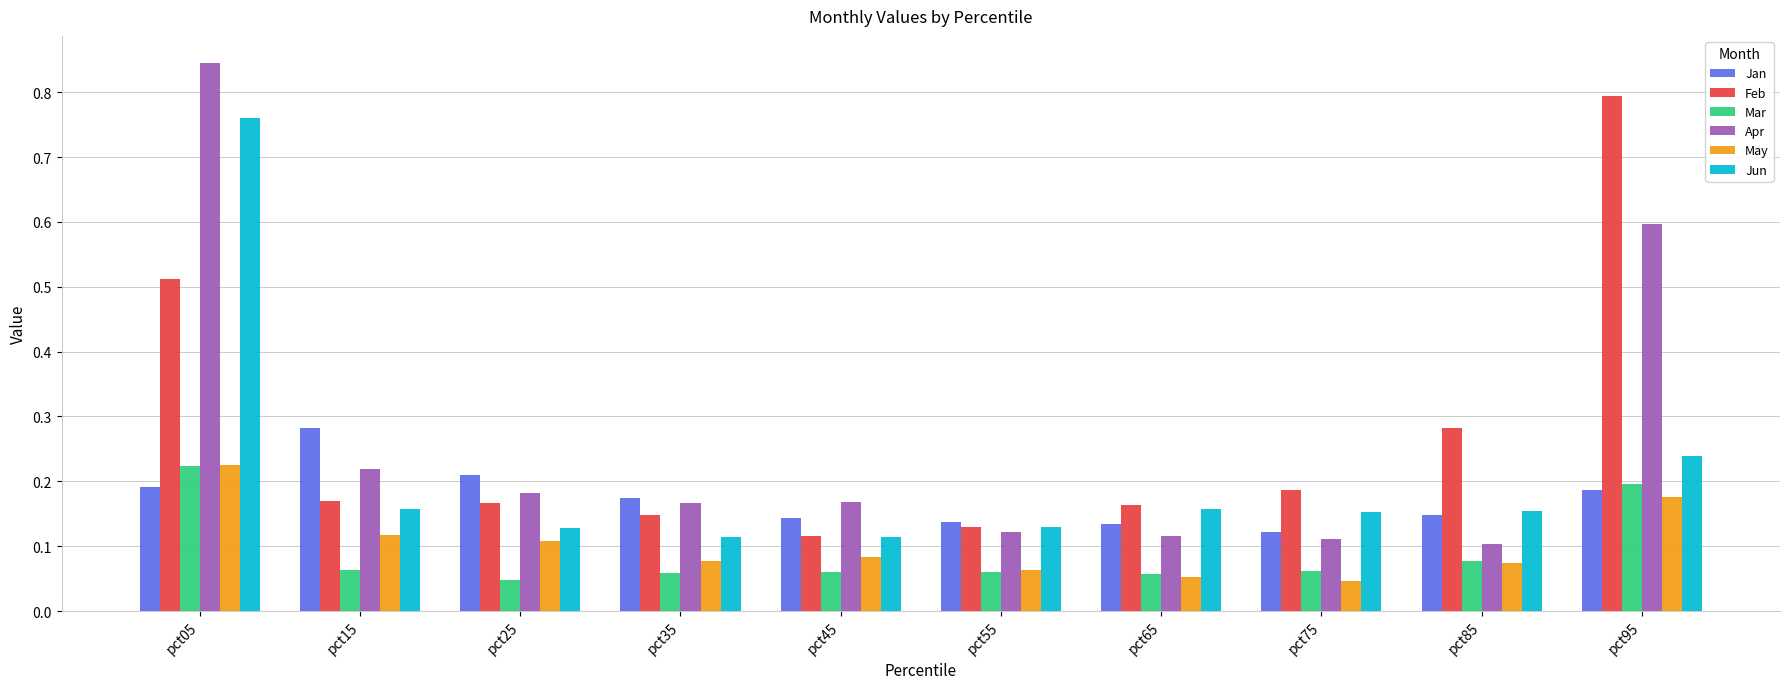

Which series has the largest range (max minus min)?

Apr